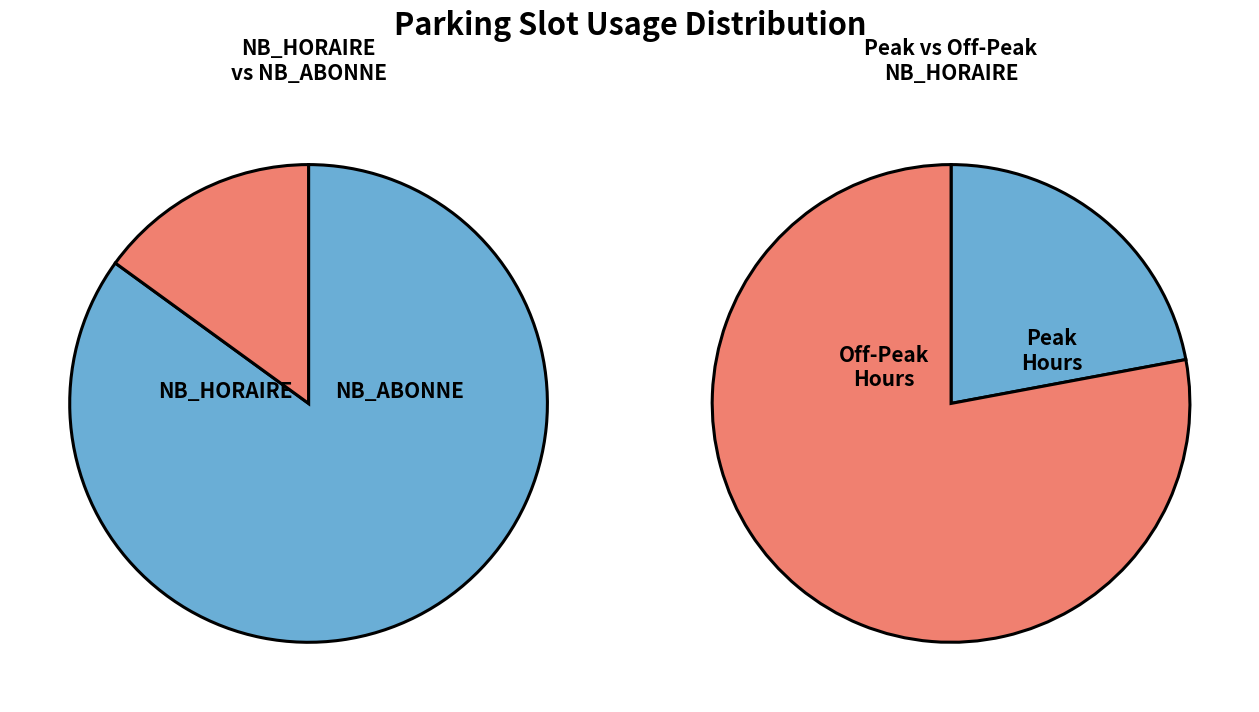

Which series has the widest spread of values?

NB_HORAIRE